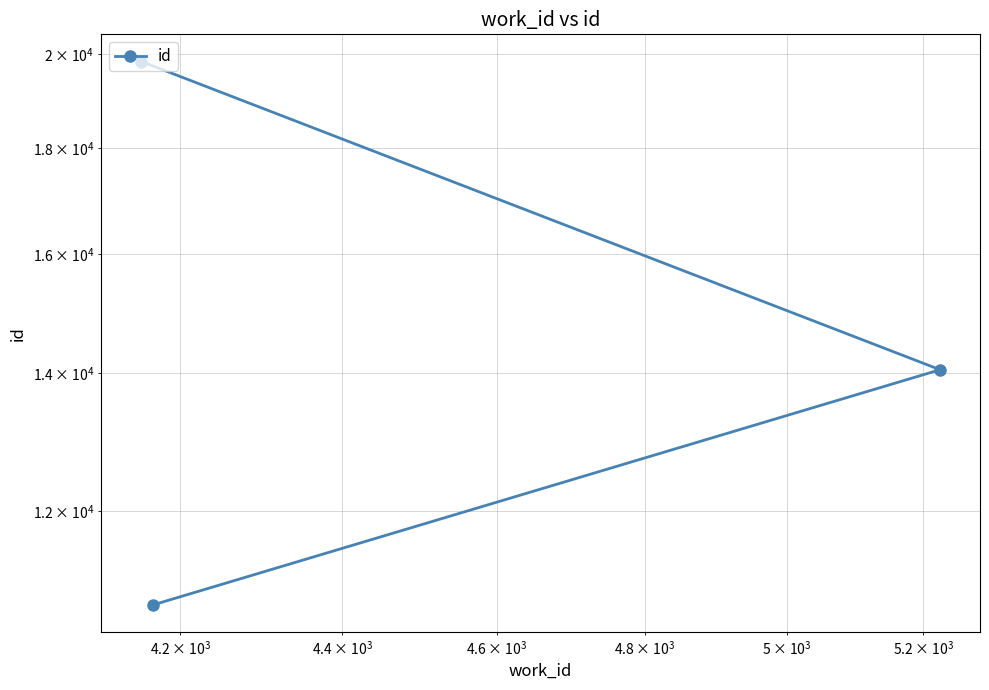

What is the difference between the maximum and minimum values?

9024